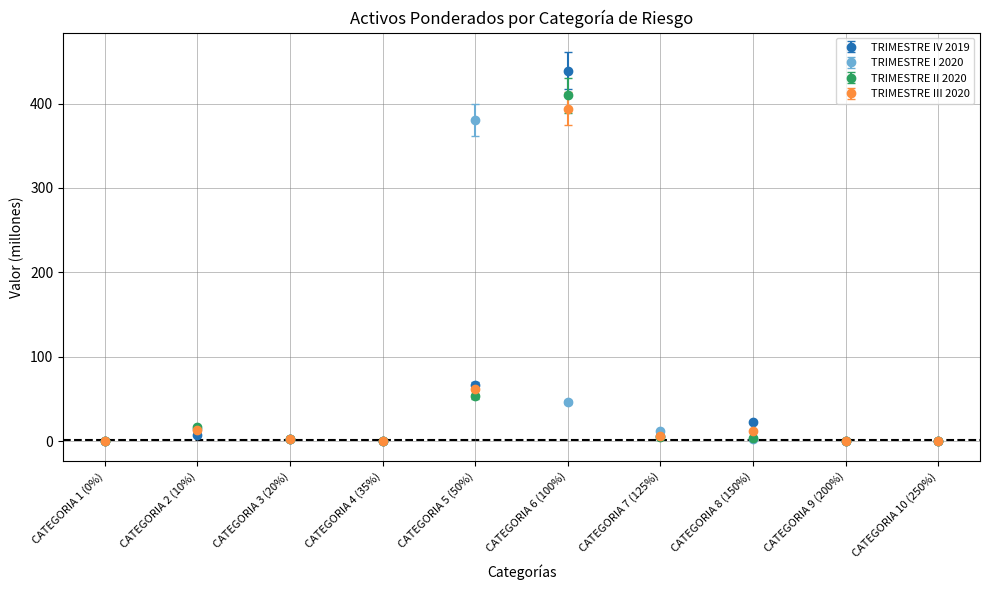

Which series has the largest range (max minus min)?

TRIMESTRE IV 2019